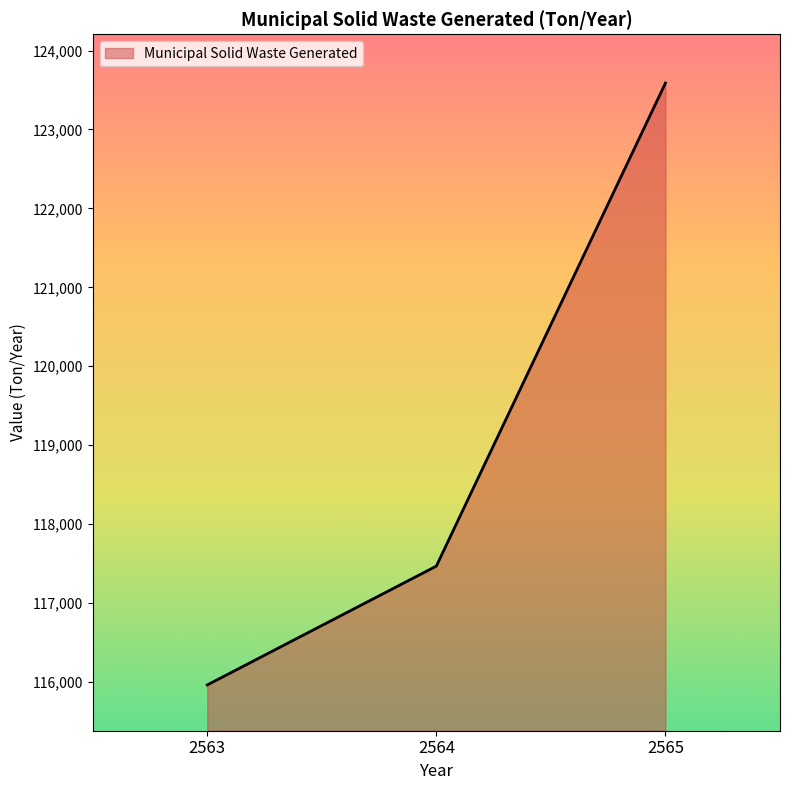

What is the ratio of the value at 2565 to the value at 2564?

1.1